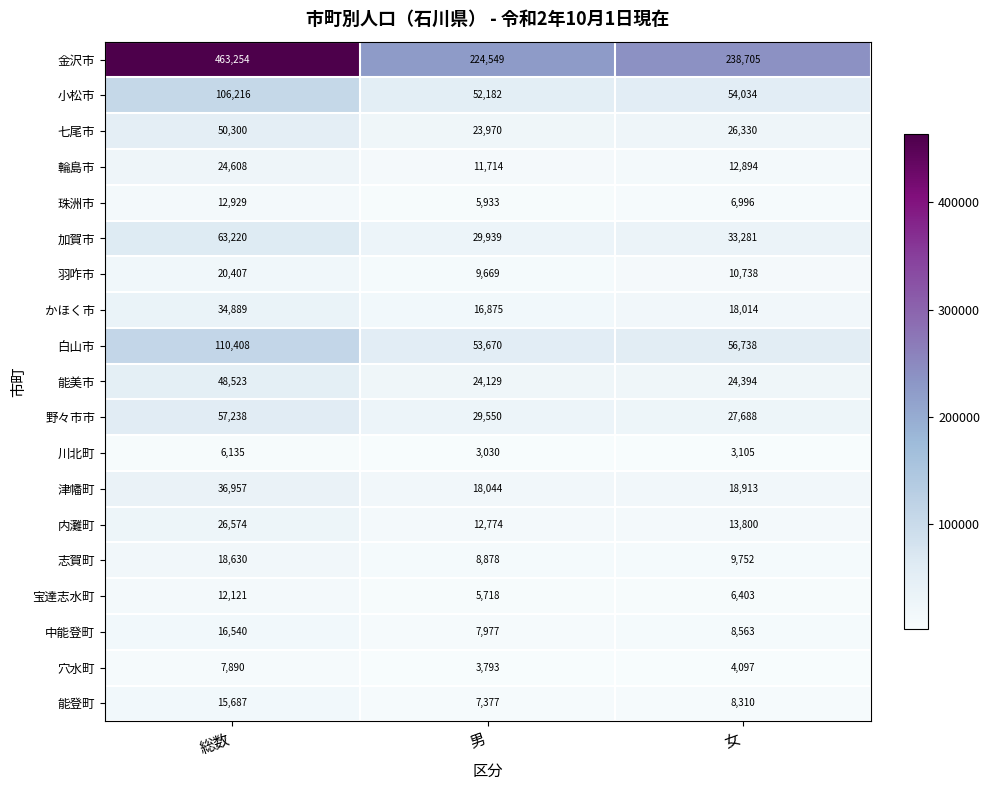

What is the total value across all series at 女?

582755